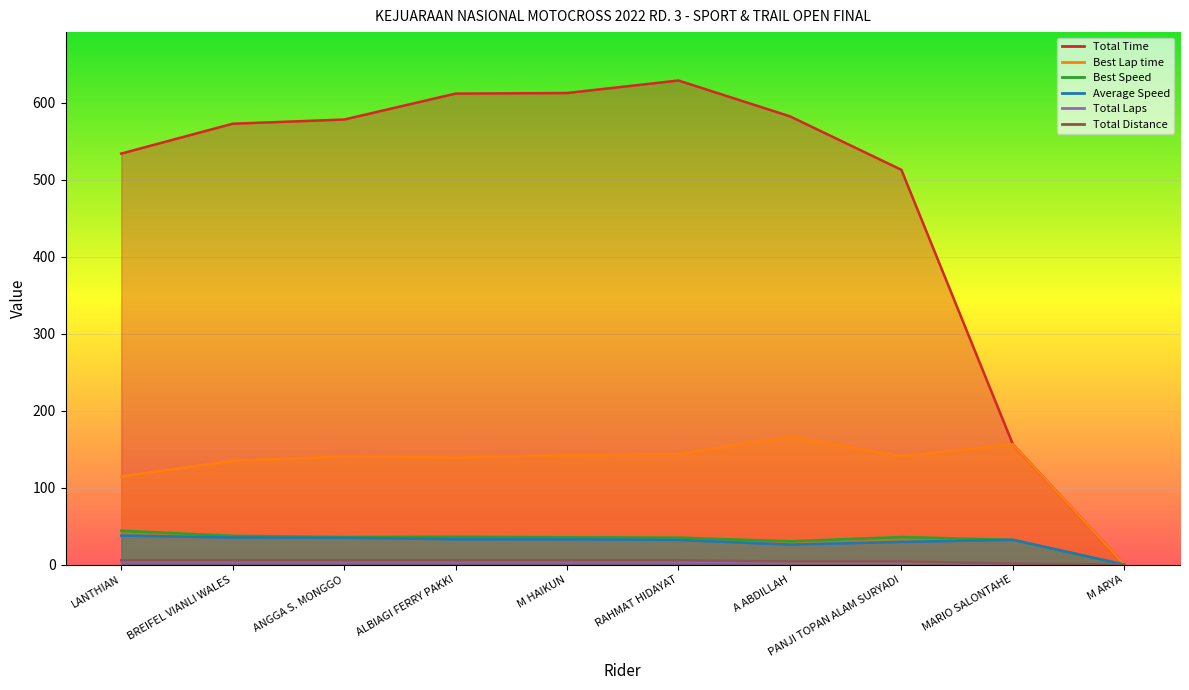

What is the greatest value displayed?

628.7